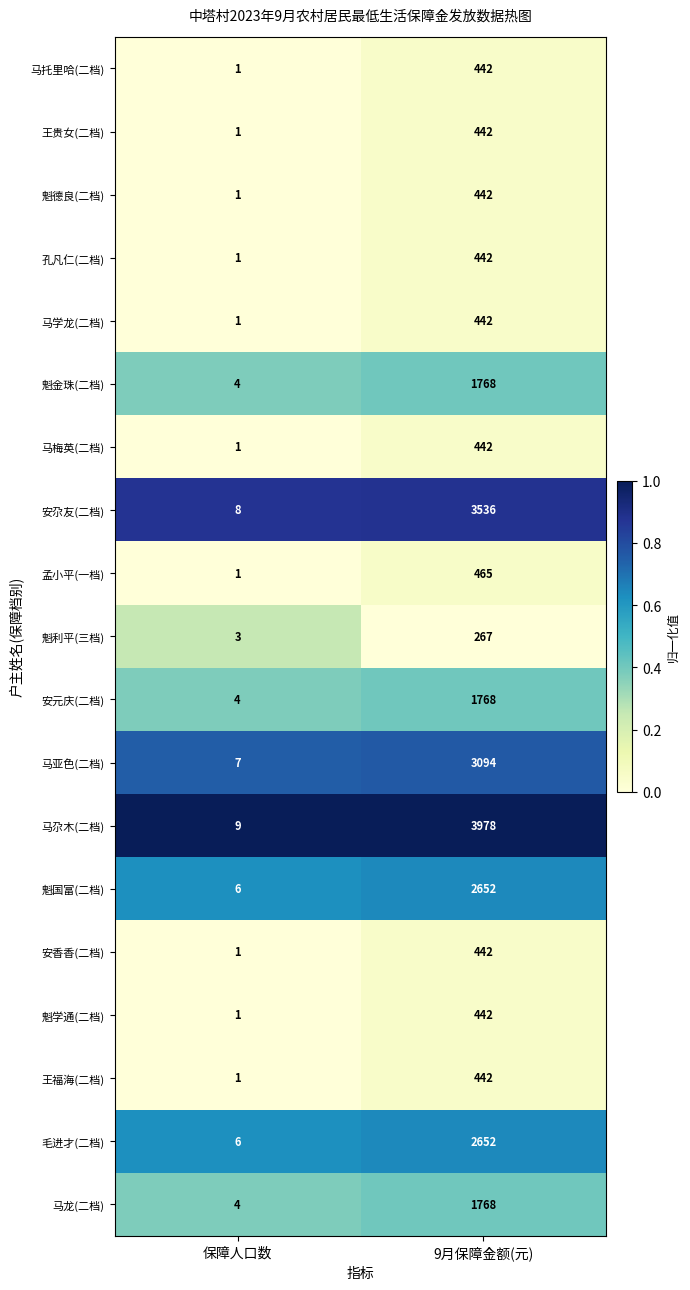

Which label corresponds to the largest value in the chart?

9月保障金额(元)